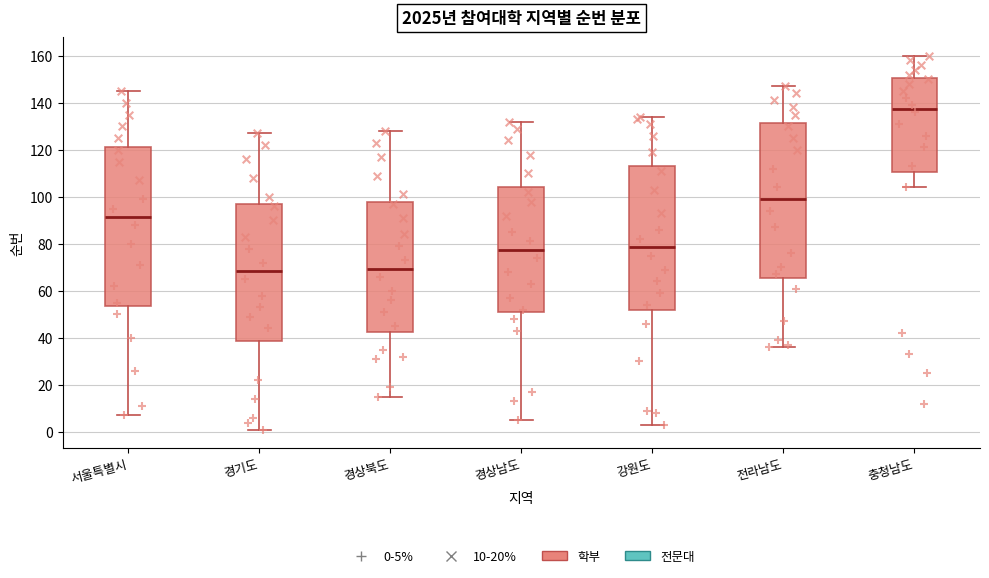

Reading left to right, transcribe this box plot: for each box, give where its median line is, the range the box spans, and where its two whiskers end, as read against the y-axis. The values are not printed on the chart, so give them approximately, as read against the axis.

서울특별시: median 92, box 54 to 122, whiskers 8 to 146
경기도: median 68, box 38 to 98, whiskers 2 to 128
경상북도: median 70, box 42 to 98, whiskers 16 to 128
경상남도: median 78, box 52 to 104, whiskers 6 to 132
강원도: median 78, box 52 to 114, whiskers 4 to 134
전라남도: median 100, box 66 to 132, whiskers 36 to 148
충청남도: median 138, box 110 to 150, whiskers 104 to 160